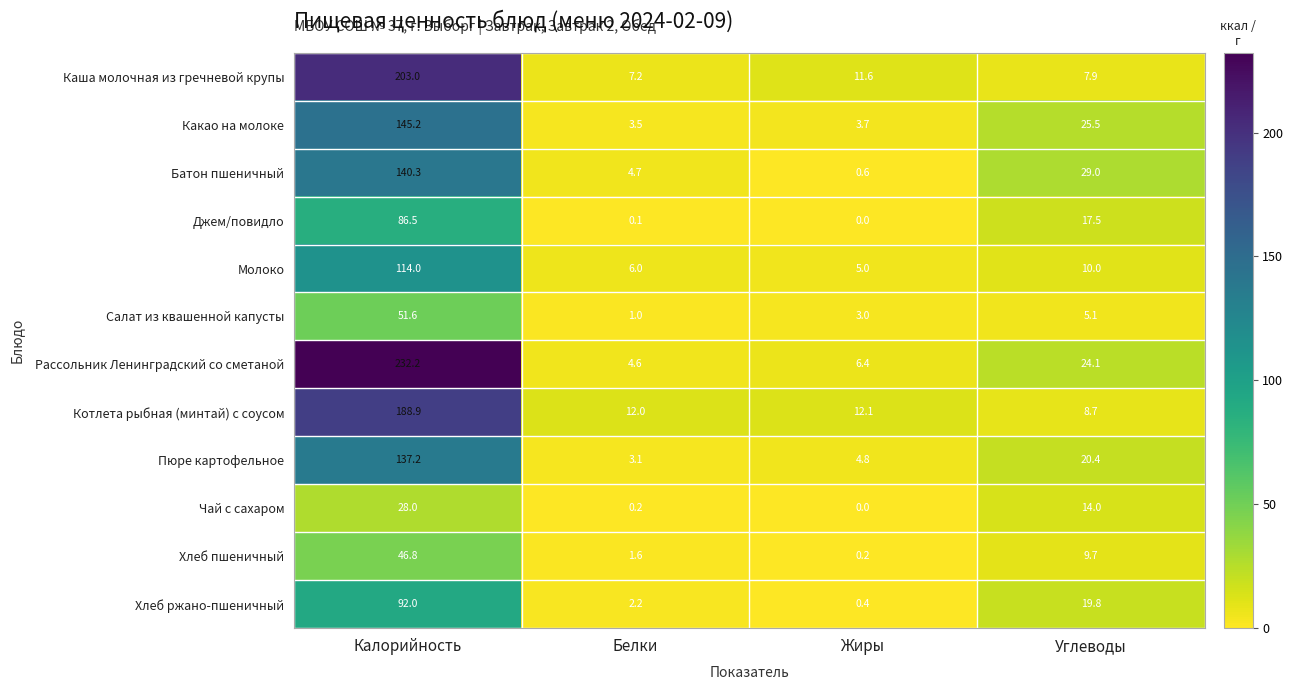

What is the difference between the Батон пшеничный values at Углеводы and Калорийность?

111.3